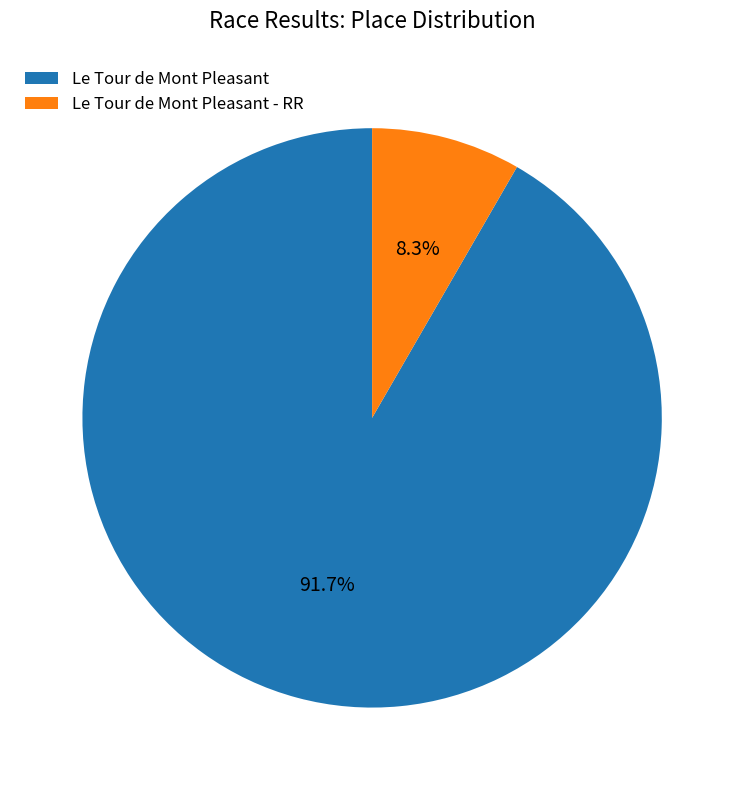

To the nearest percent, what is the difference between the largest and smallest slice percentages?

83%